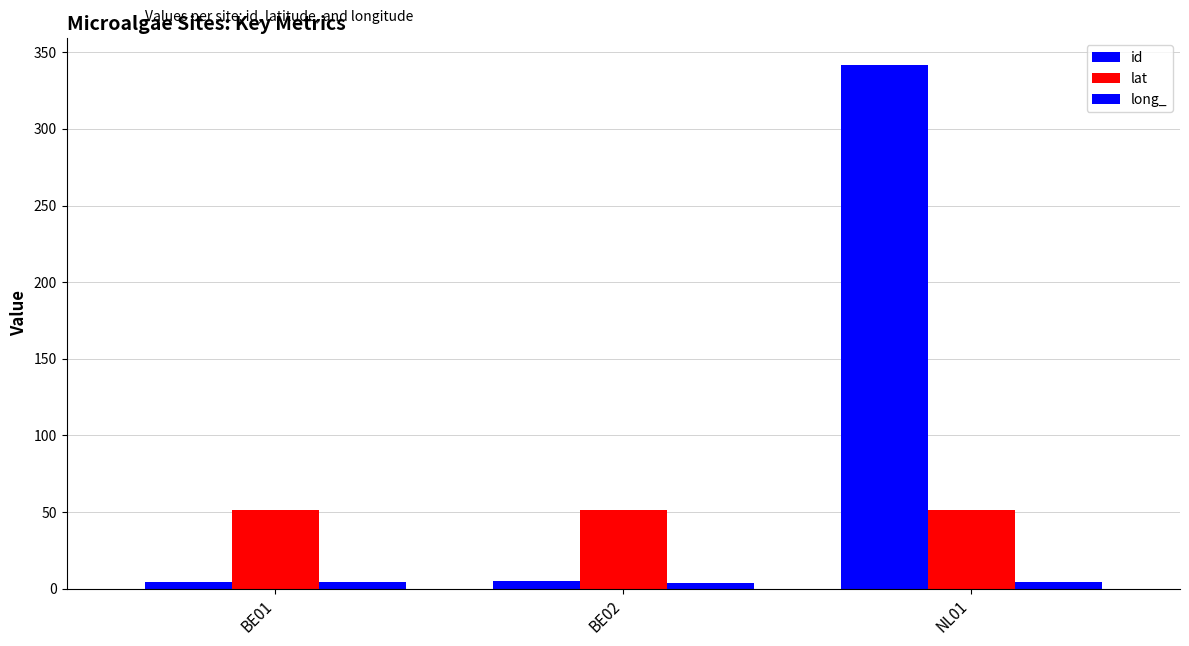

What is the sum of all long_ values?

11.9